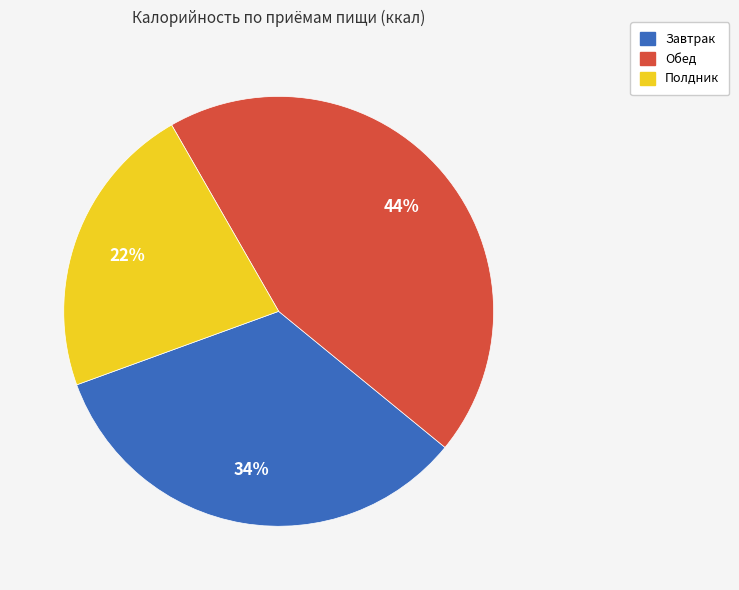

Which category has the biggest portion of the pie?

Обед